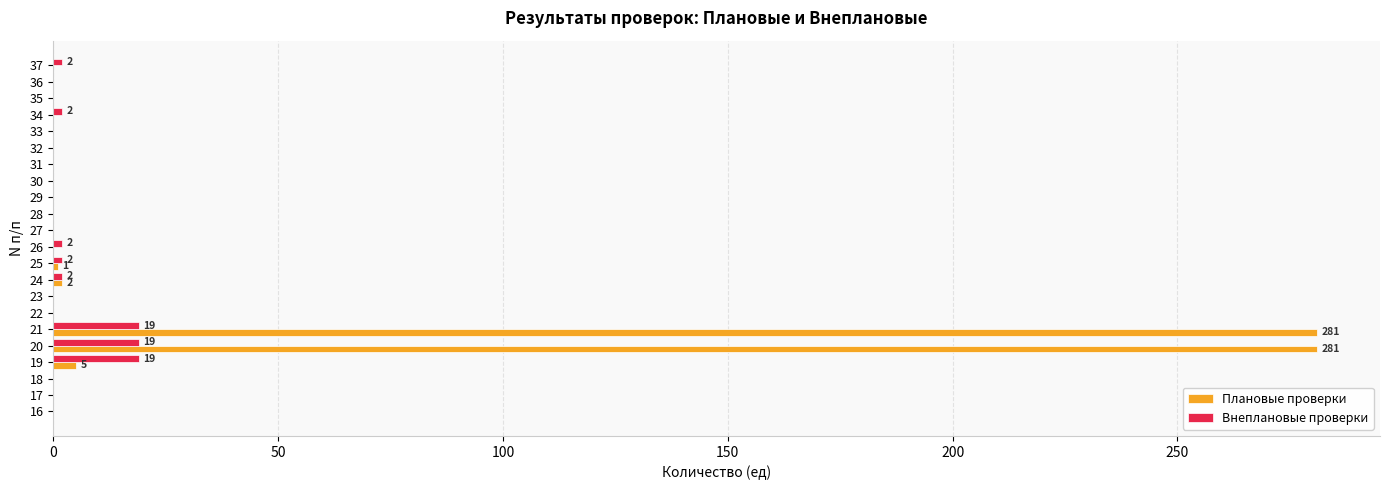

Which series changed the most between 19 and 36?

Внеплановые проверки